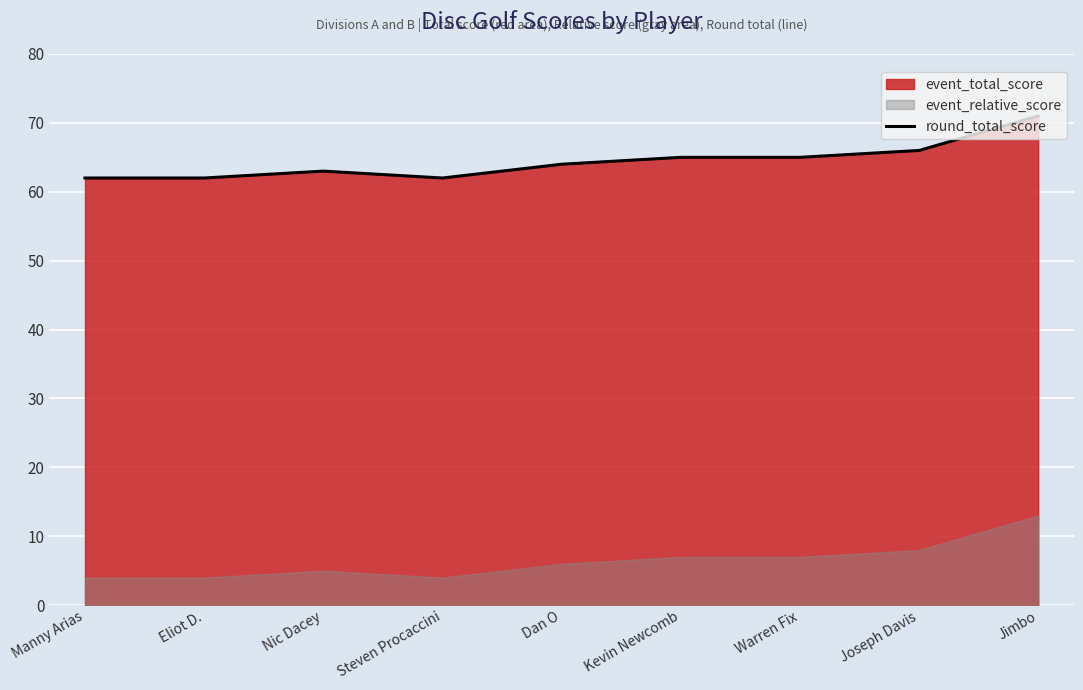

What is the change in value from Steven Procaccini to Joseph Davis?

+4